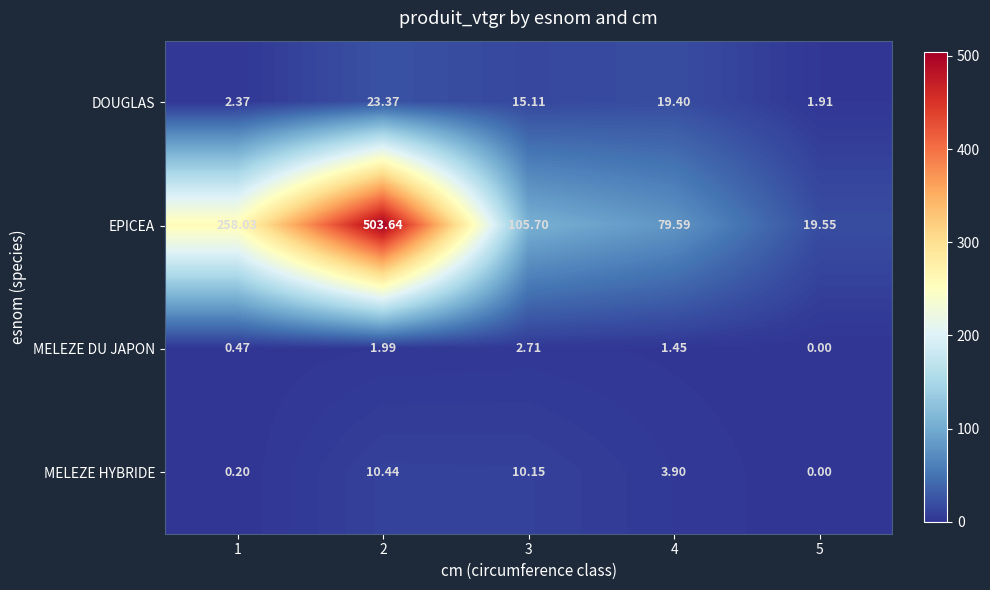

What is the total value across all series at 1?

261.1